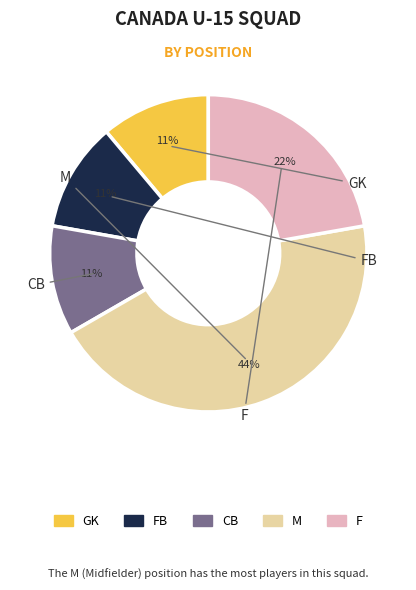

To the nearest percent, what is the average slice percentage?

20%